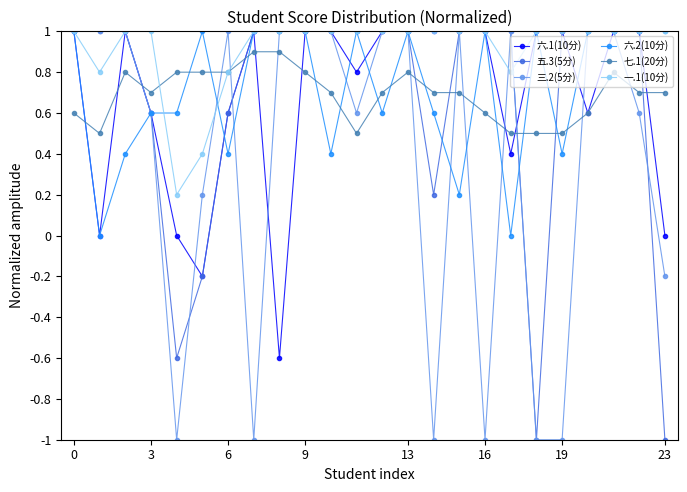

True or false: 七.1(20分) has more than 0 interior local peaks.

True